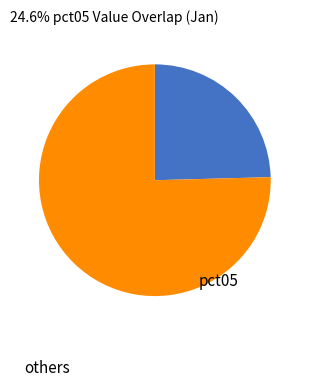

Do others and pct05 together represent more than half of the pie?

Yes